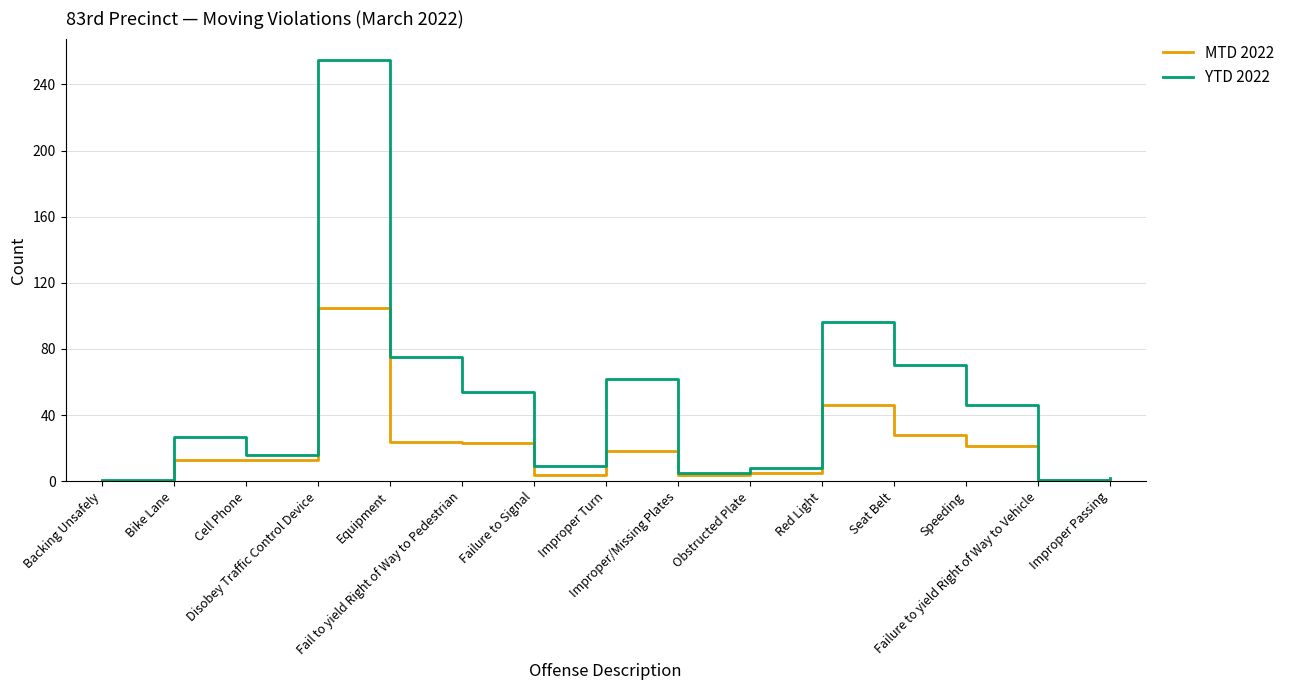

List the series in order of their overall mean, highest first.

YTD 2022, MTD 2022